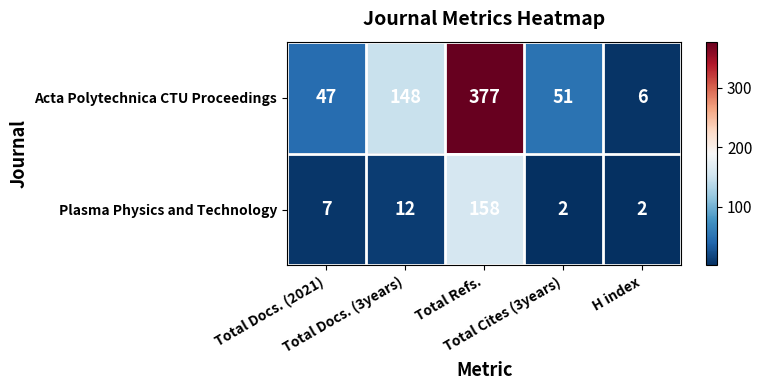

What is the average value of the Acta Polytechnica CTU Proceedings series?

126